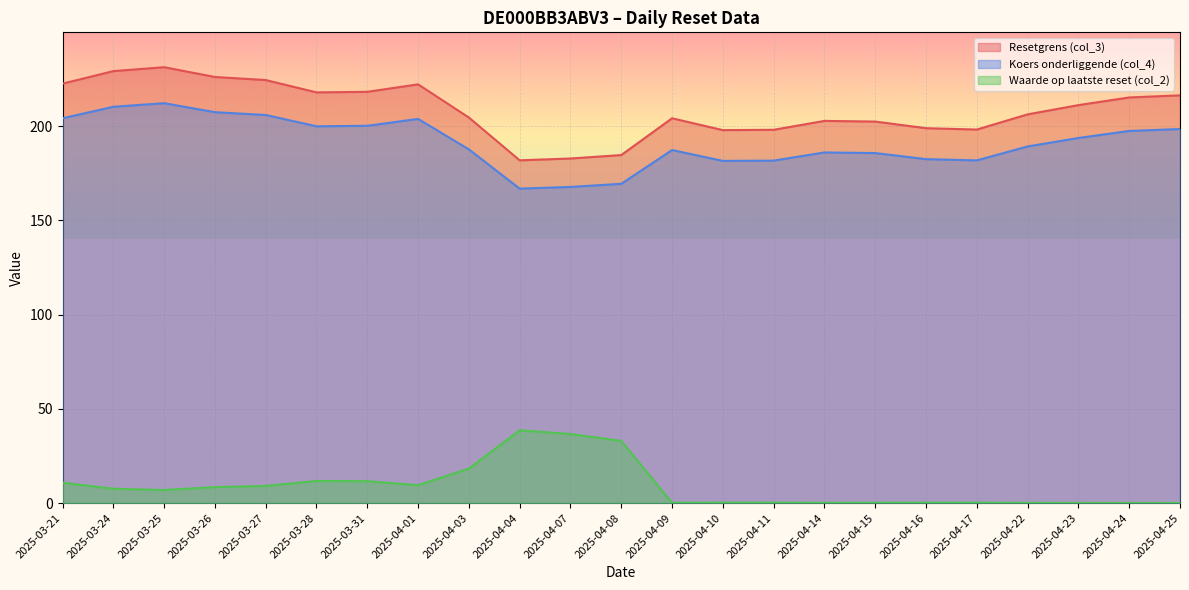

What is the sum of all Waarde op laatste reset (col_2) values?

204.1